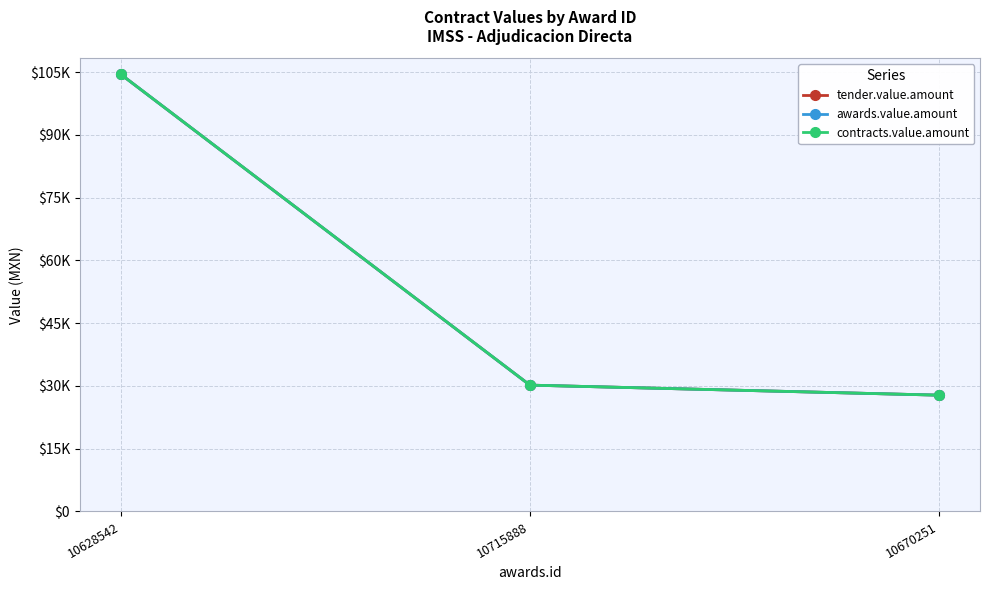

What is the approximate value of contracts.value.amount at 10715888?

30200.0